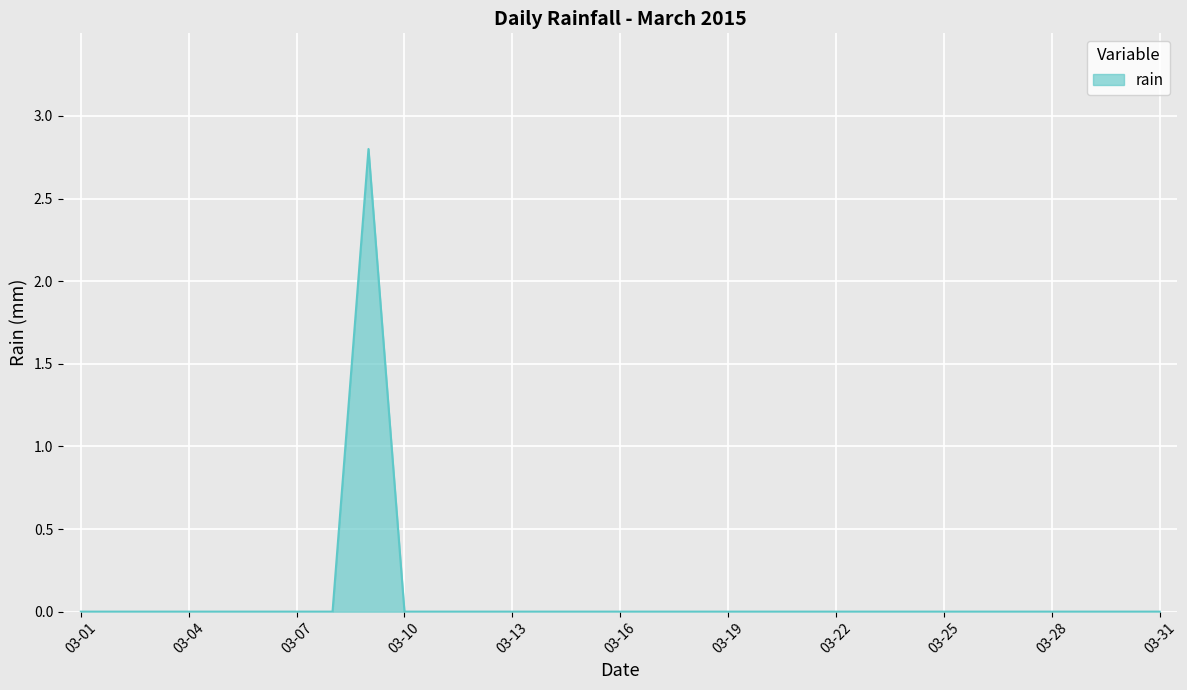

What is the greatest value displayed?

2.8